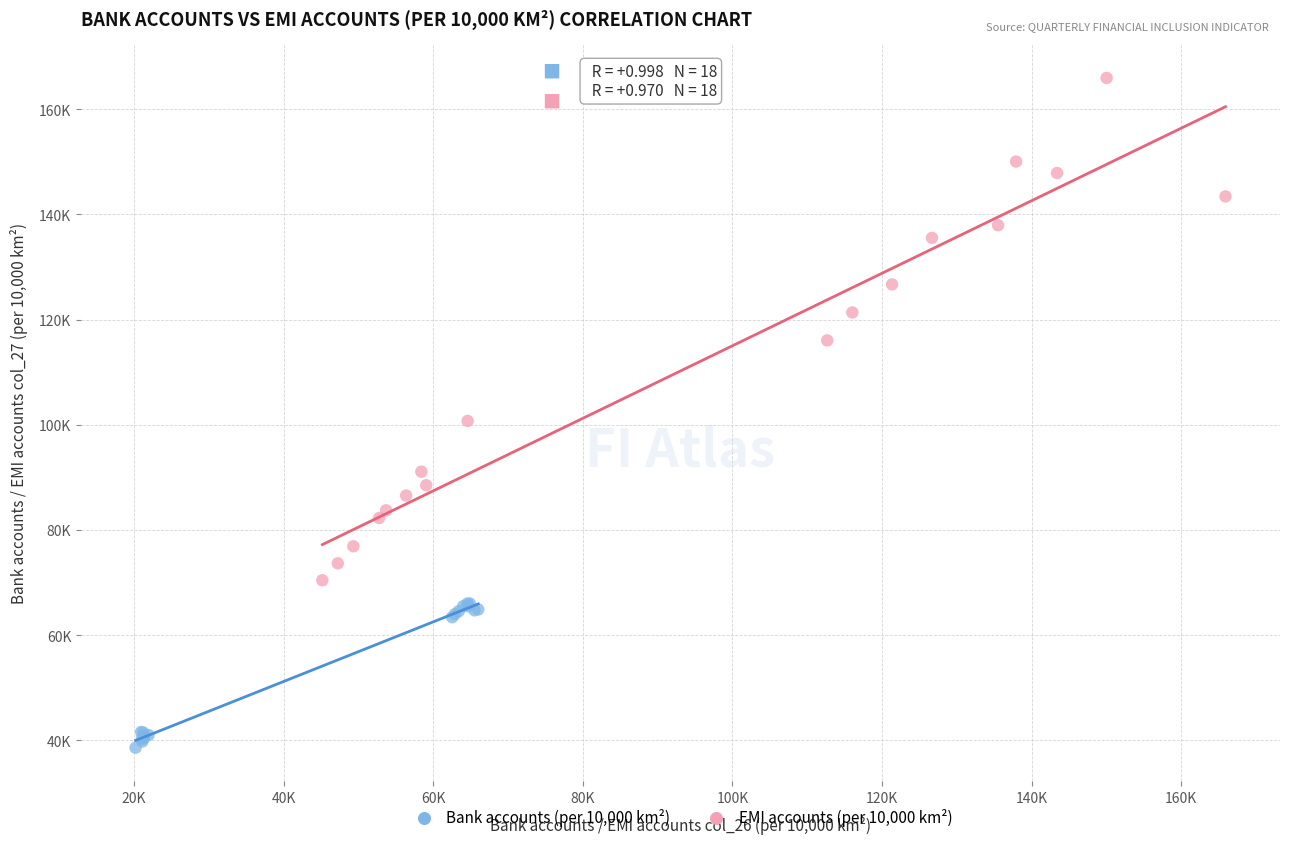

What are all the series names shown in the legend?

Bank accounts (per 10,000 km²), EMI accounts (per 10,000 km²)